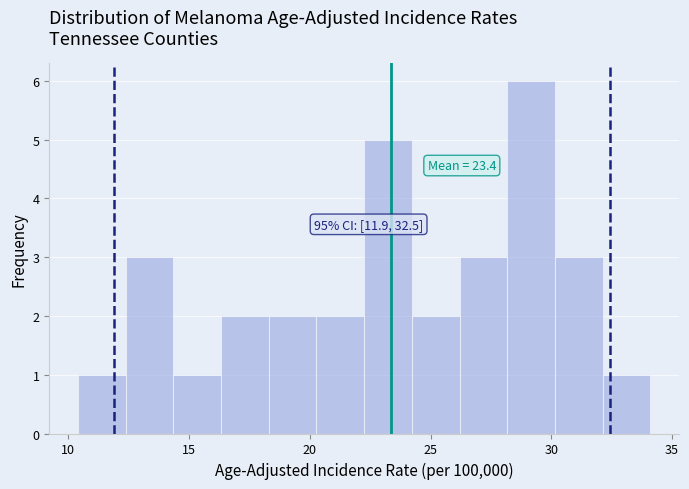

Around what value on the x-axis is the tallest bar? Give the approximate position of its centre, as read against the axis.

29.0